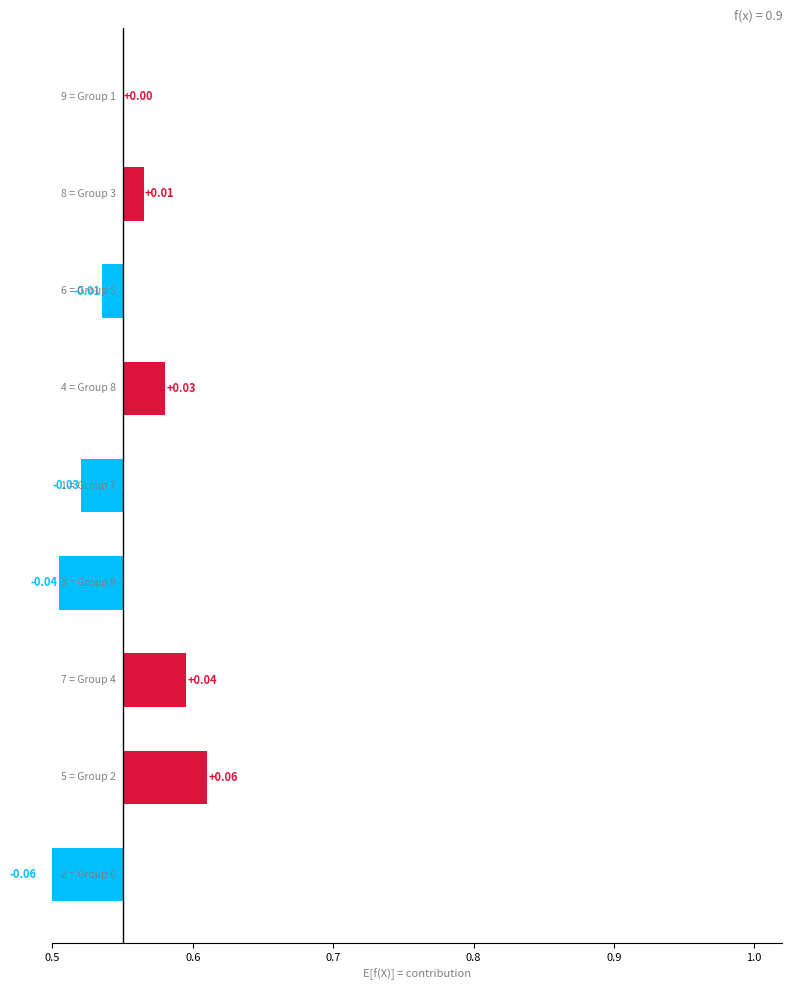

Reading left to right, list all the values displayed in this chart.

-0.1	0.1	0.0	-0.0	-0.0	0.0	-0.0	0.0	0.0